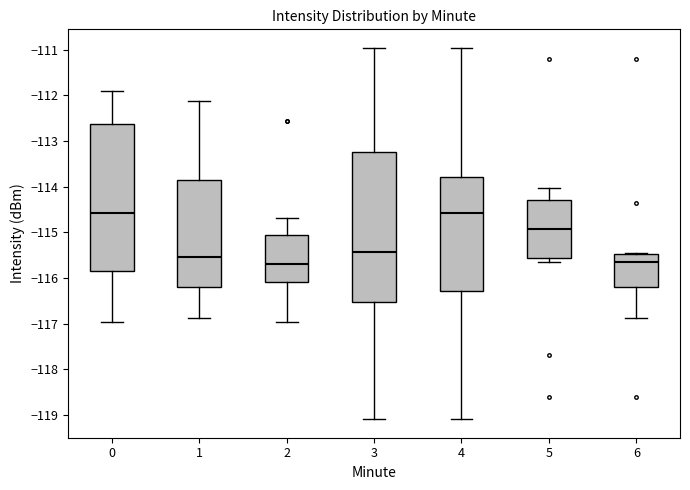

Reading left to right, transcribe this box plot: for each box, give where its median line is, the range the box spans, and where its two whiskers end, as read against the y-axis. The values are not printed on the chart, so give them approximately, as read against the axis.

0: median -114.6, box -115.8 to -112.6, whiskers -117.0 to -111.9
1: median -115.5, box -116.2 to -113.9, whiskers -116.9 to -112.1
2: median -115.7, box -116.1 to -115.1, whiskers -117.0 to -114.7
3: median -115.4, box -116.5 to -113.2, whiskers -119.1 to -111.0
4: median -114.6, box -116.3 to -113.8, whiskers -119.1 to -111.0
5: median -114.9, box -115.6 to -114.3, whiskers -115.6 (just below the box's lower edge) to -114.0
6: median -115.6, box -116.2 to -115.5, whiskers -116.9 to -115.5